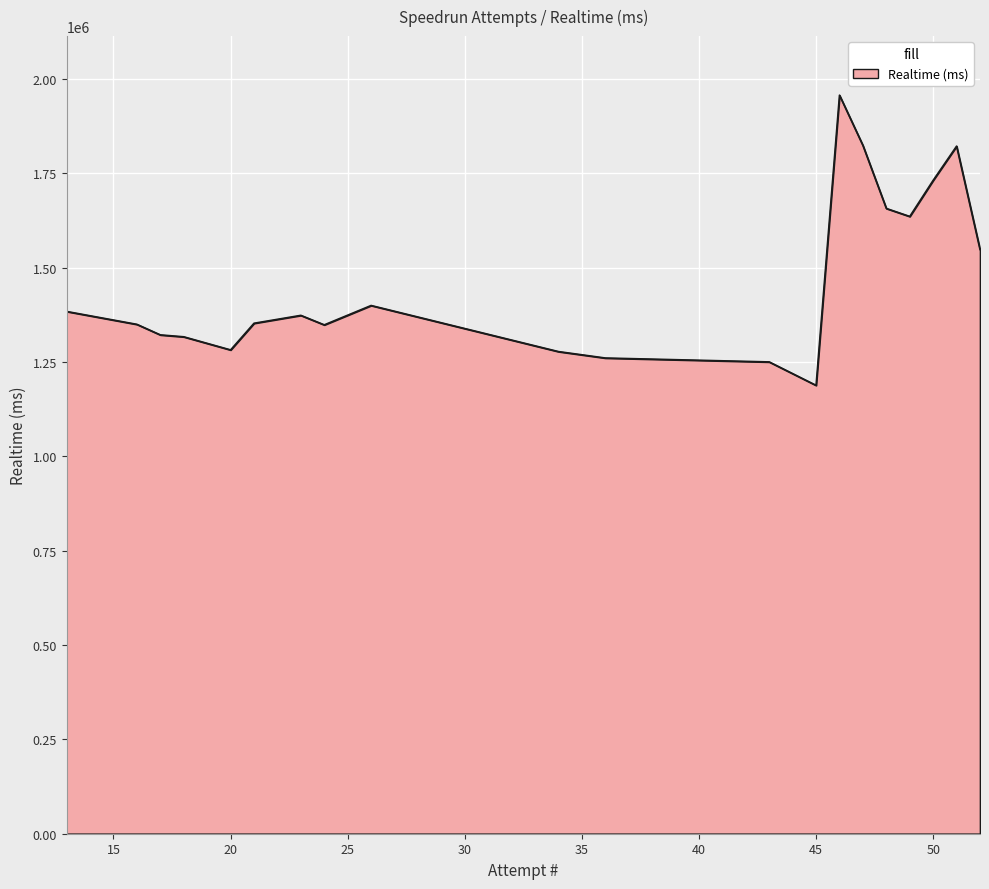

The value at 47 is 1824317. True or false?

True